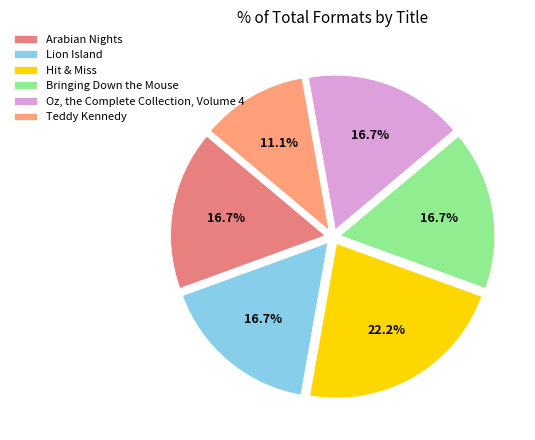

Does Oz, the Complete Collection, Volume 4 account for over 50% of the chart?

No